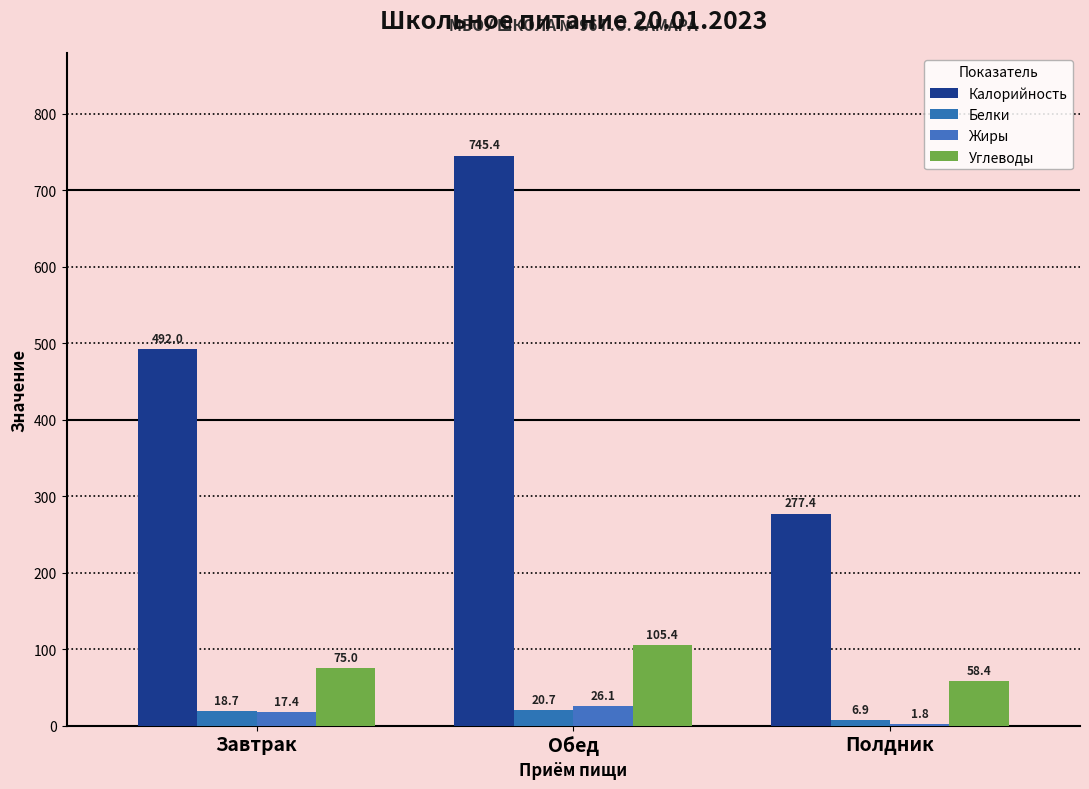

How many distinct data groups are displayed?

4